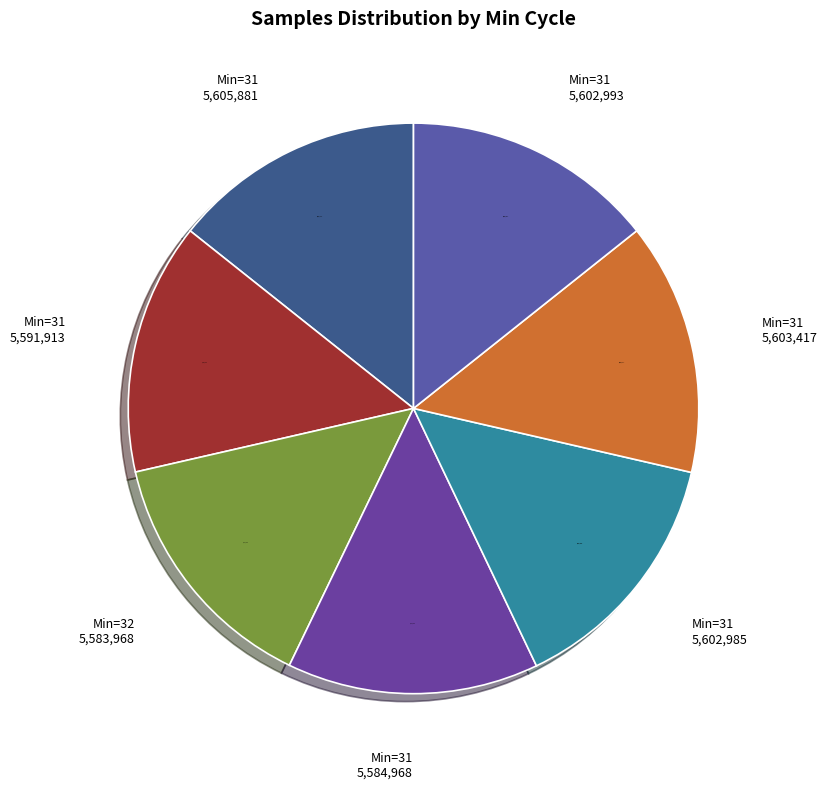

Is there any slice that represents more than half of the pie?

No